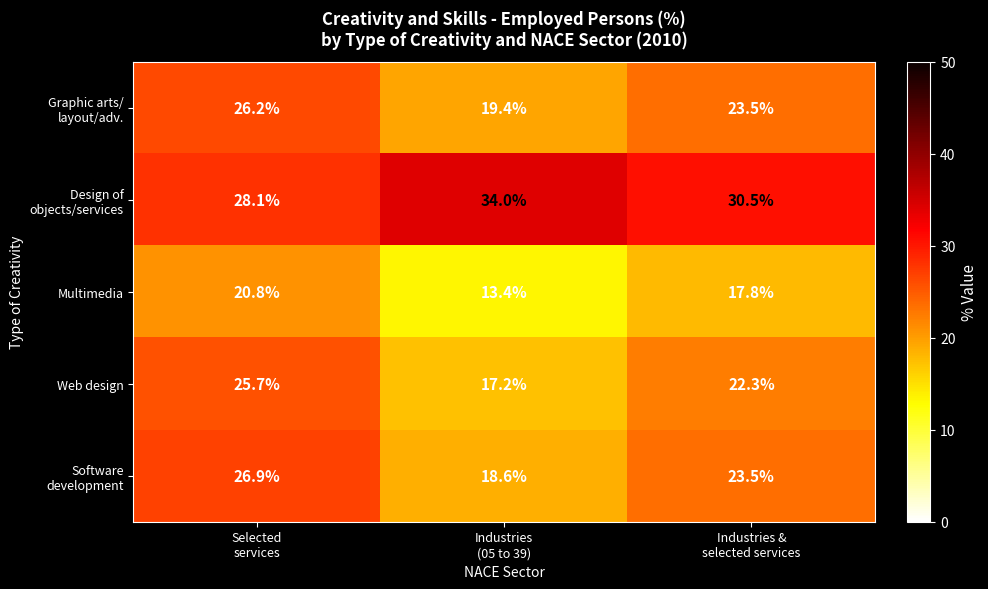

Which series has the largest range (max minus min)?

Web design